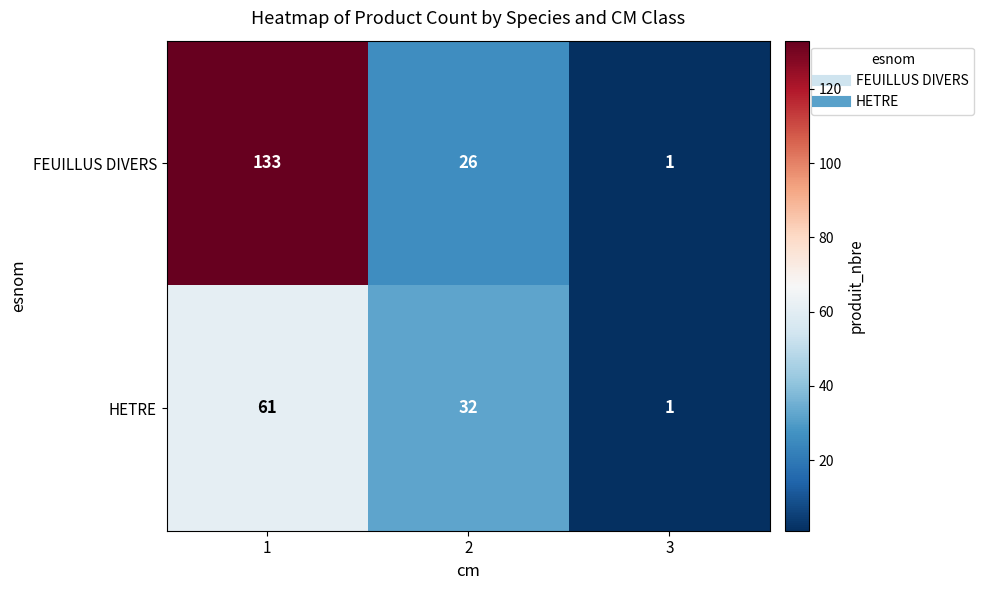

Which series has the widest spread of values?

FEUILLUS DIVERS